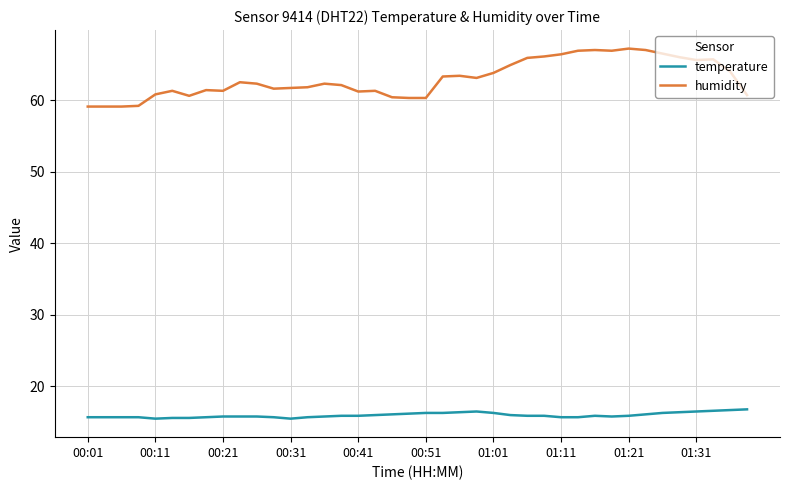

True or false: humidity and temperature intersect in this chart.

False